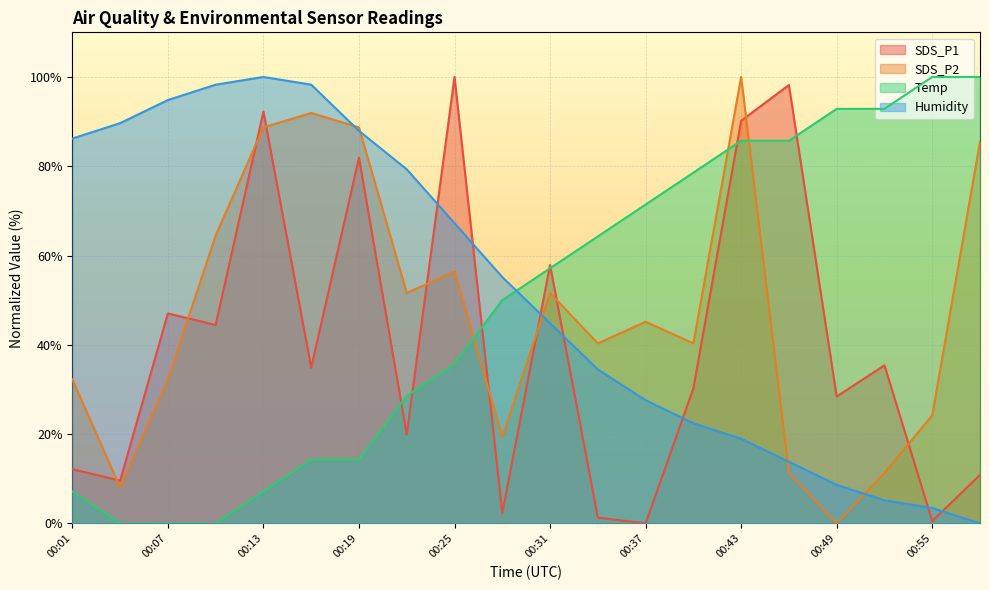

How many lines are shown in the chart?

4